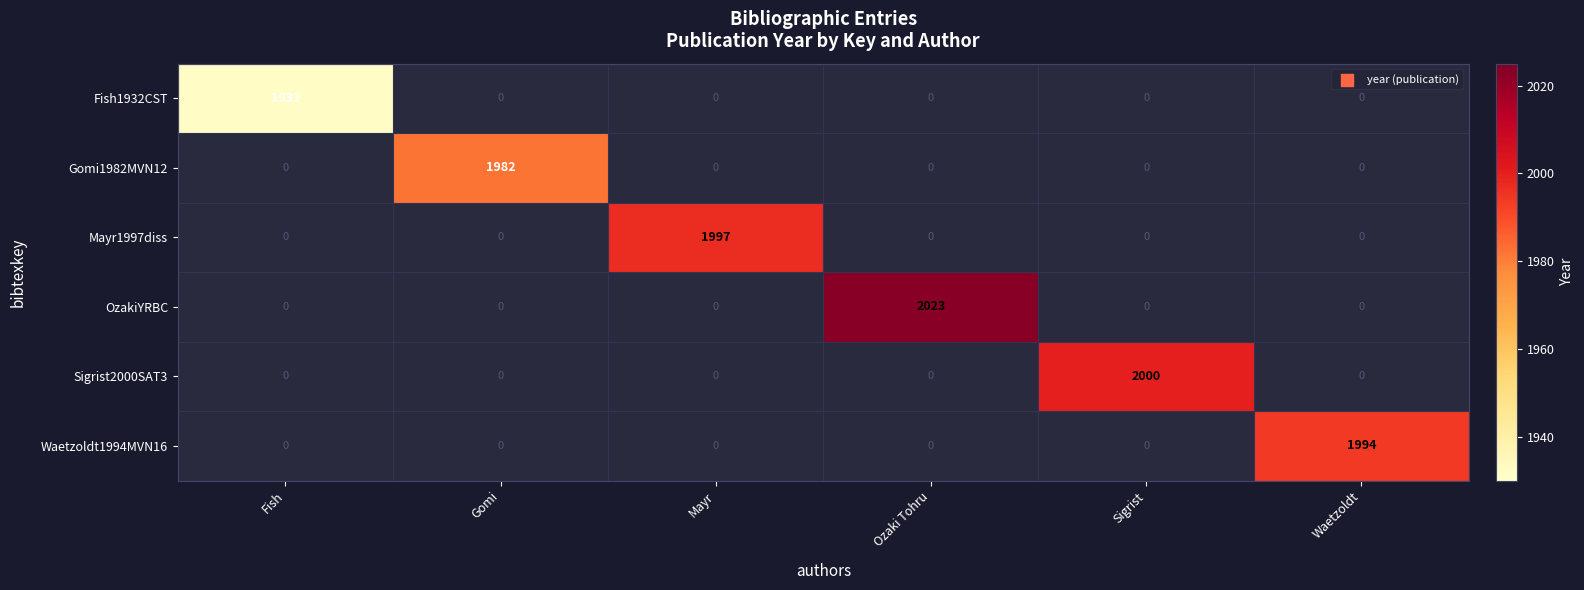

Which label corresponds to the smallest value in the chart?

Fish